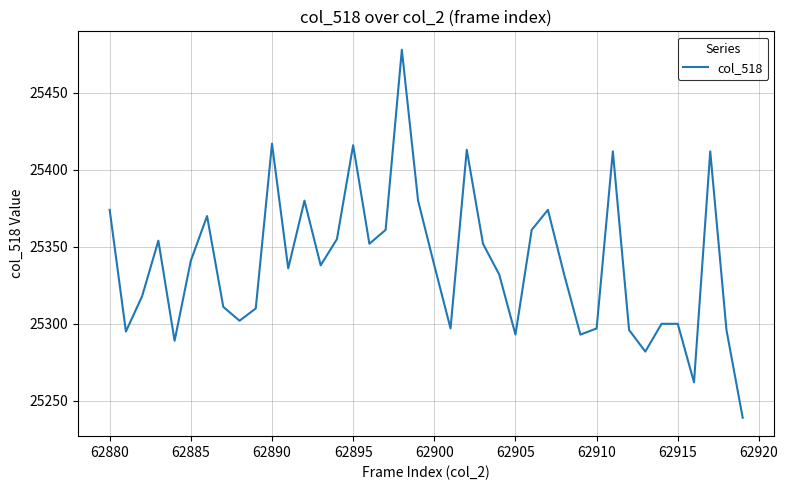

What is the difference between the maximum and minimum values?

239